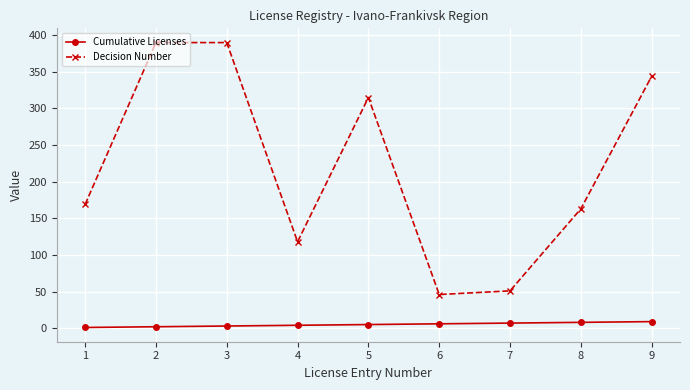

What is the total value across all series at 4?

122